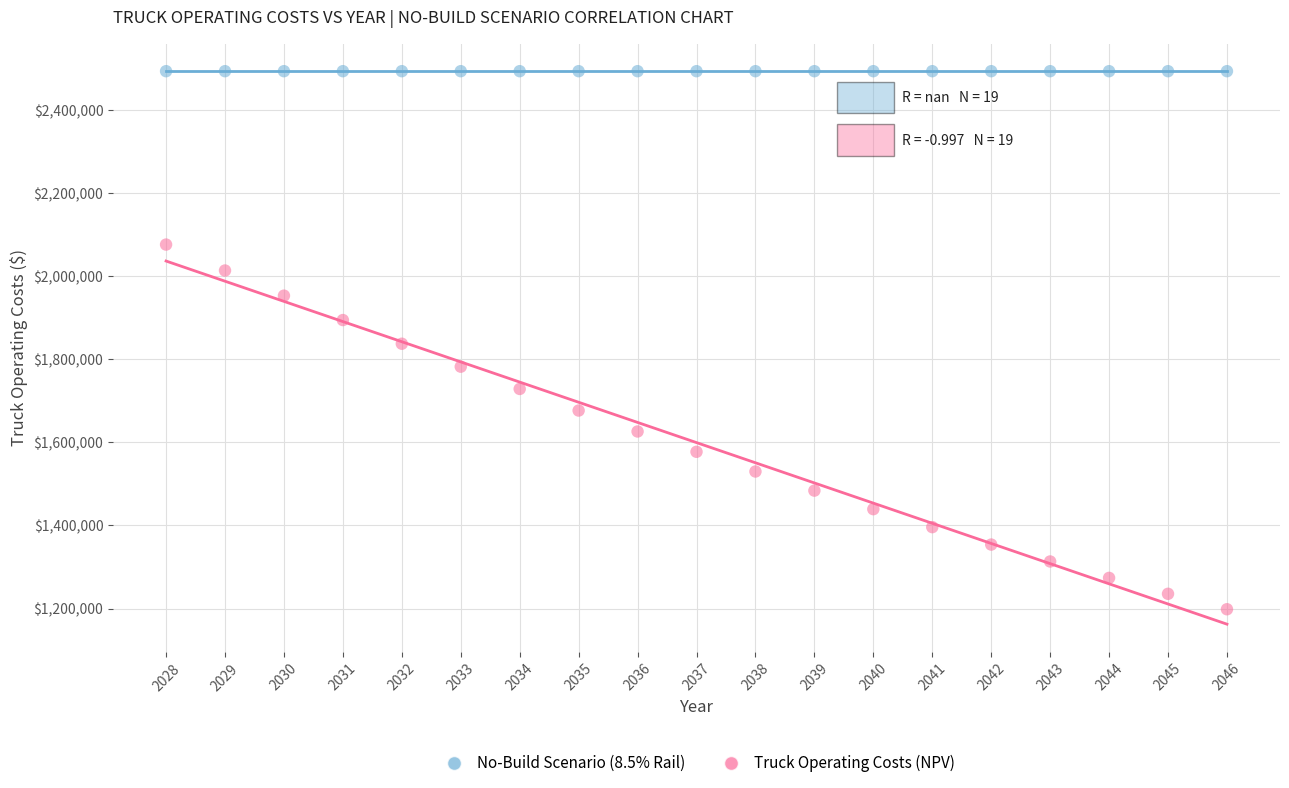

Which series reaches the maximum Y coordinate?

No-Build Scenario (8.5% Rail)